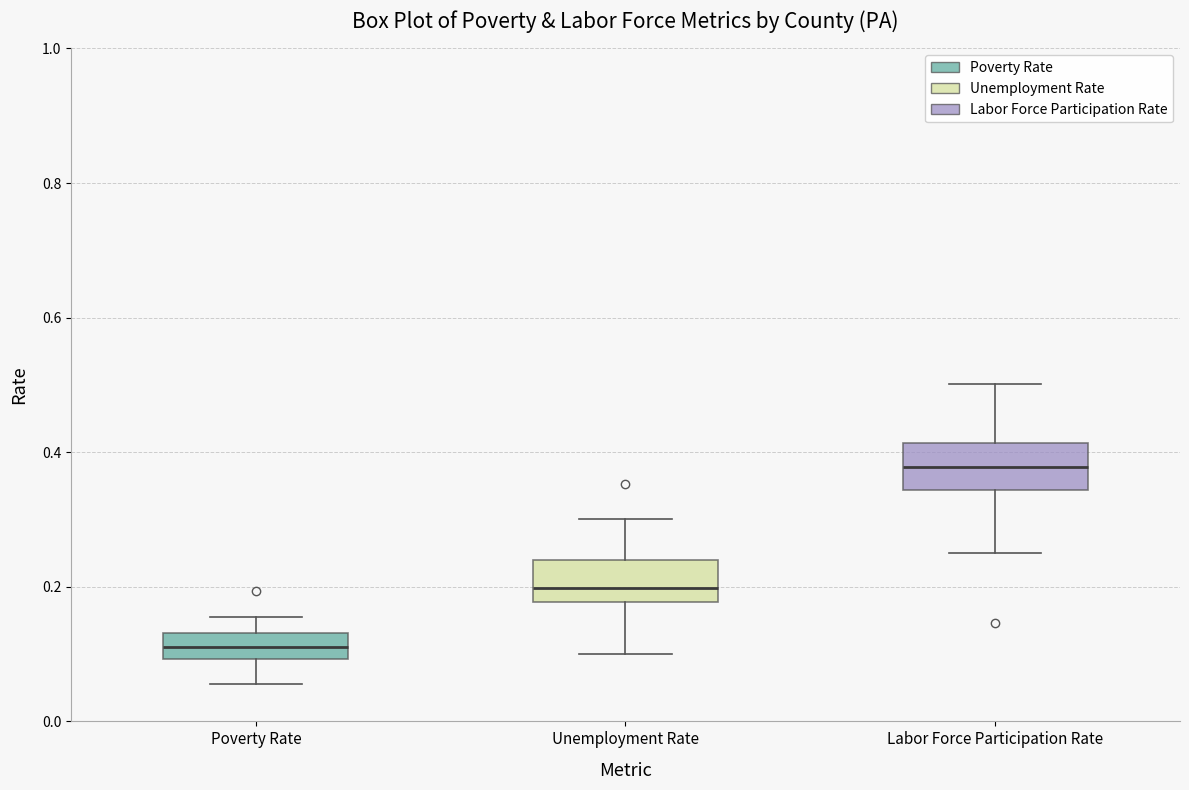

Reading left to right, transcribe this box plot: for each box, give where its median line is, the range the box spans, and where its two whiskers end, as read against the y-axis. The values are not printed on the chart, so give them approximately, as read against the axis.

Poverty Rate: median 0.12, box 0.10 to 0.14, whiskers 0.06 to 0.16
Unemployment Rate: median 0.20, box 0.18 to 0.24, whiskers 0.10 to 0.30
Labor Force Participation Rate: median 0.38, box 0.34 to 0.42, whiskers 0.26 to 0.50